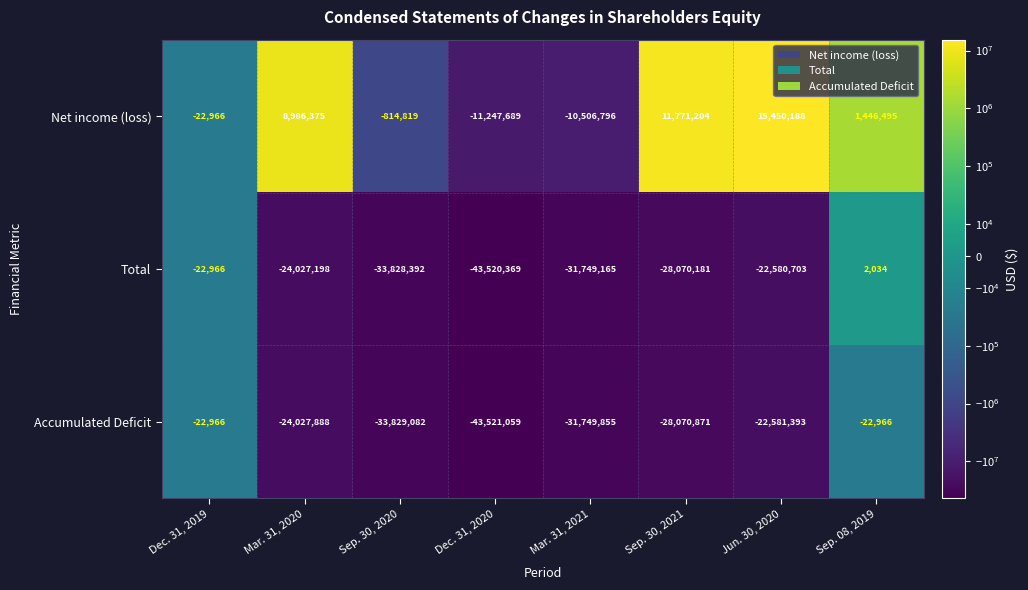

Rank the series at Dec. 31, 2020 from lowest to highest value.

Accumulated Deficit, Total, Net income (loss)